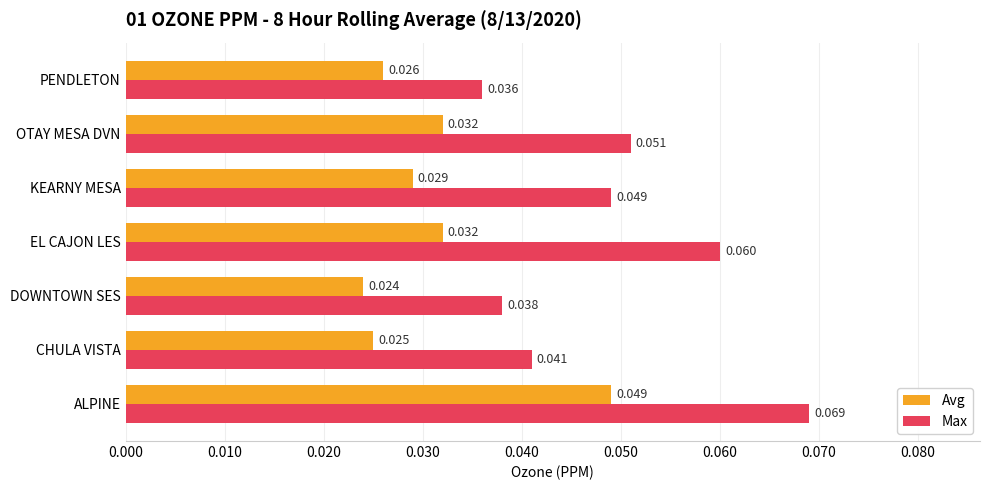

At OTAY MESA DVN, list the series in order from largest to smallest.

Max, Avg